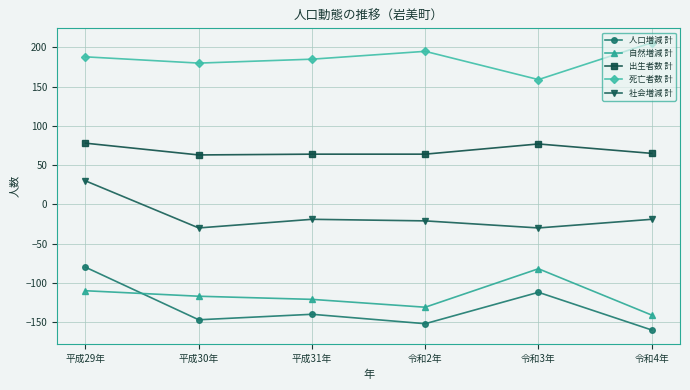

At which label does 出生者数 計 first exceed 65?

平成29年